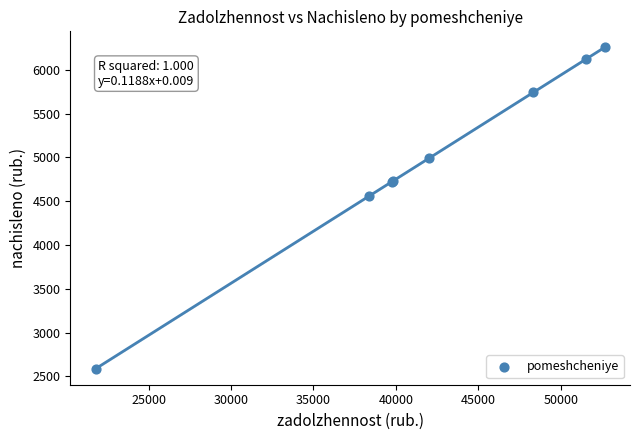

What Y value in the scatter plot is closest to 4423?

4560.7